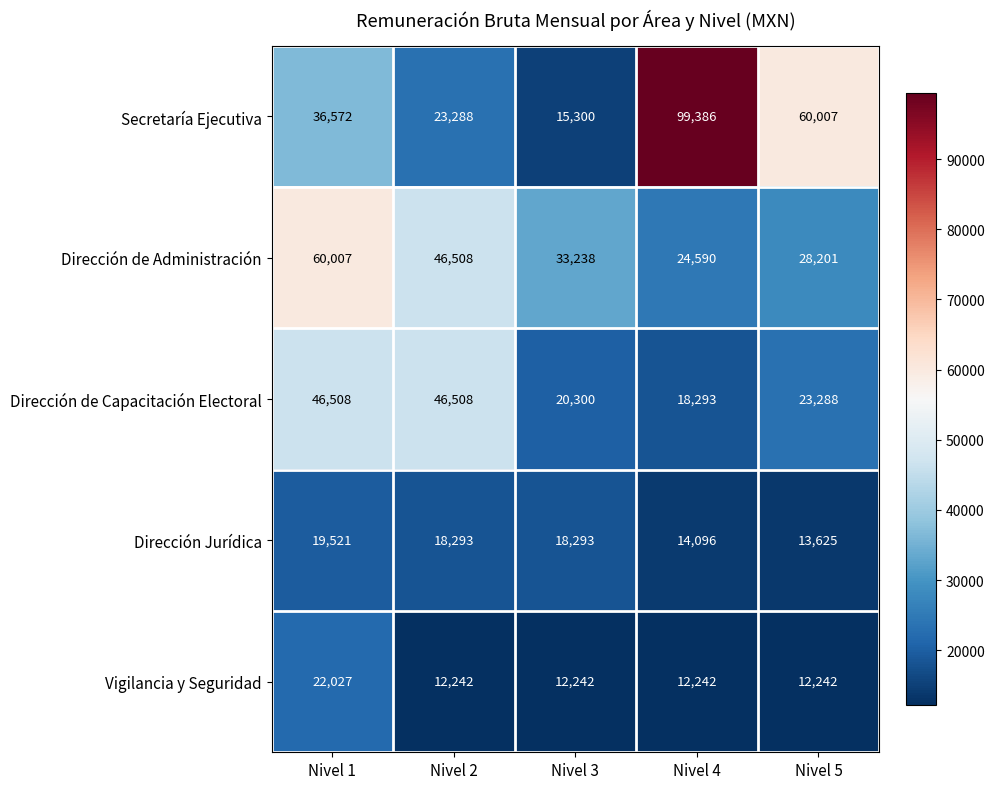

At how many categories does at least one series exceed 32292?

5